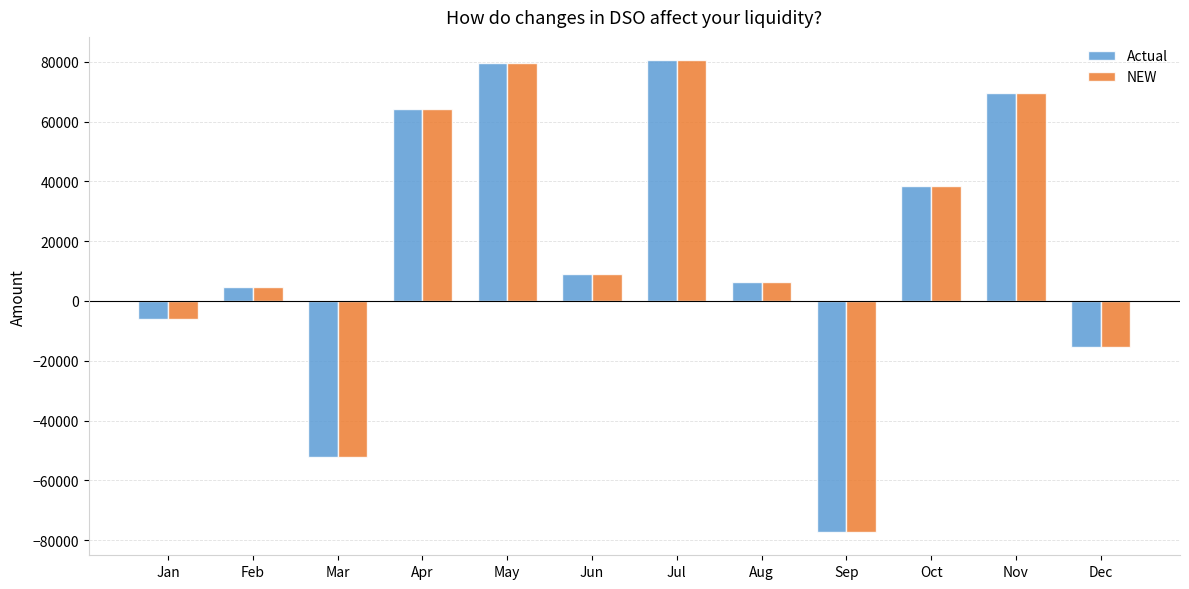

The value of Actual at Jul is 43879.3. True or false?

False